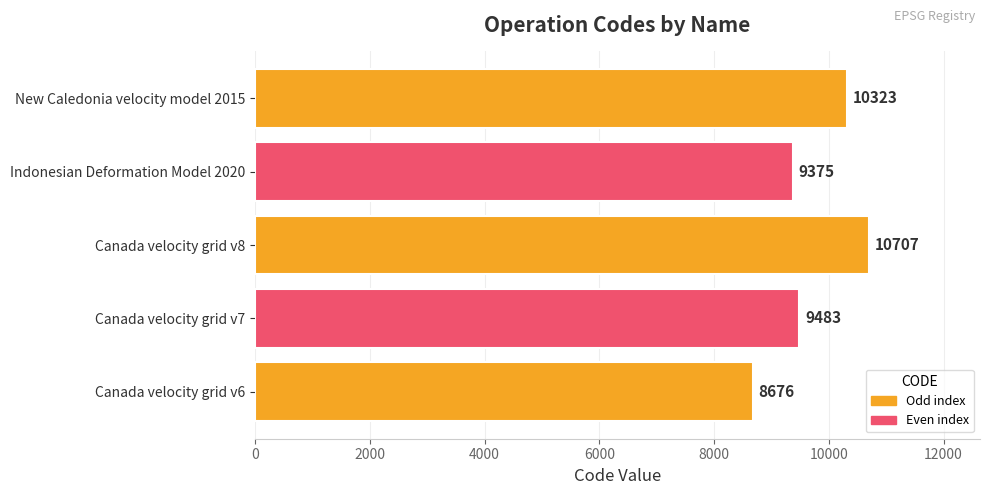

What is the maximum value shown in the chart?

10707